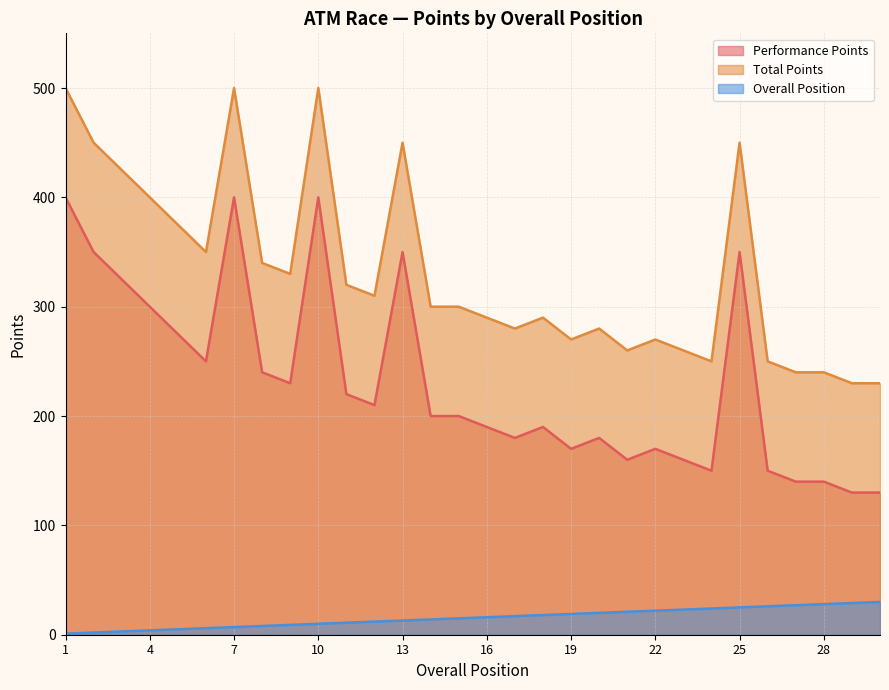

In Total Points, how many points are lower than both neighbors (excluding endpoints)?

7